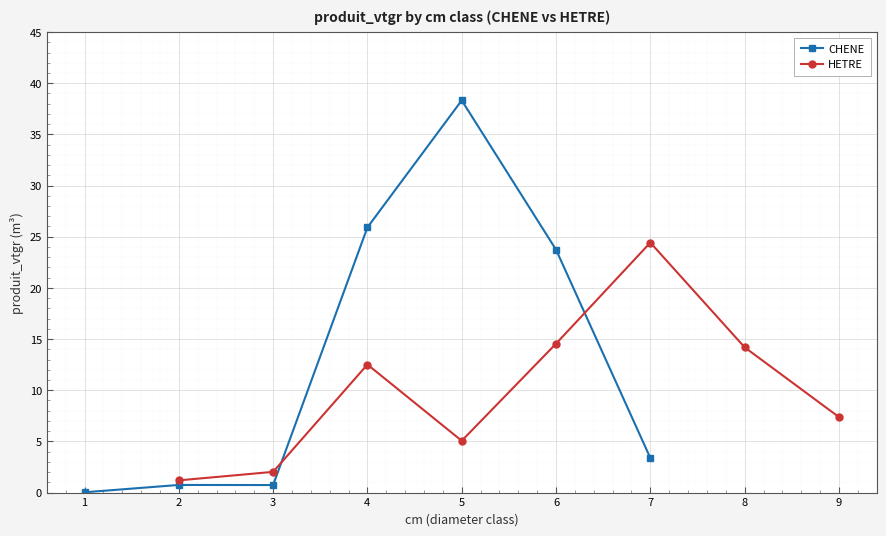

What is the maximum value for CHENE?

38.3